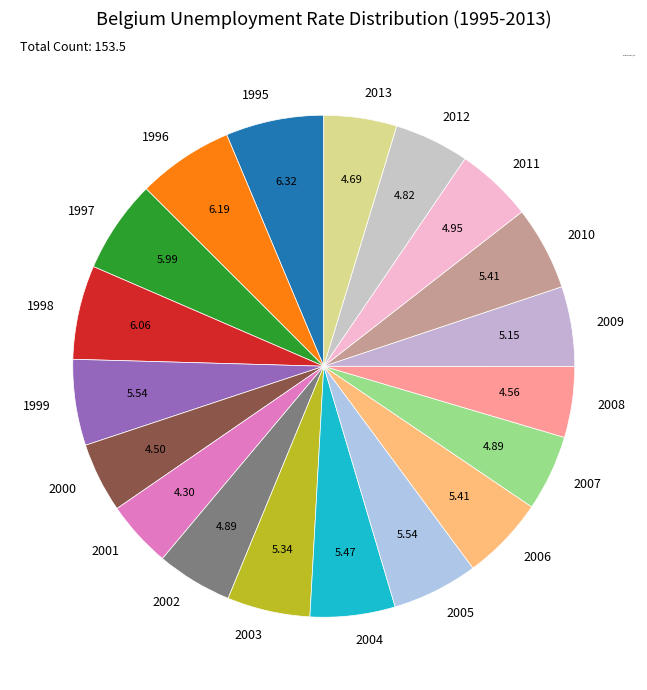

True or false: 1996 accounts for 17% of the total.

False